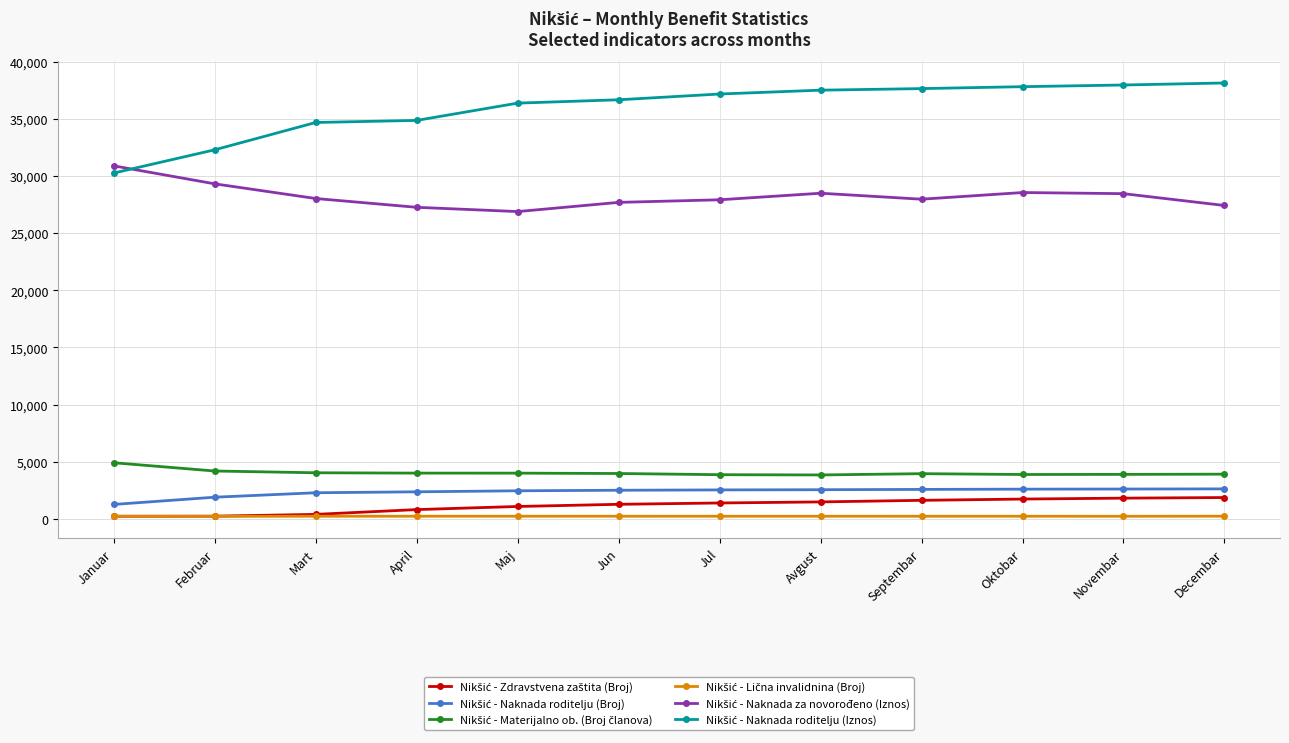

What is the maximum value shown in the chart?

38126.8